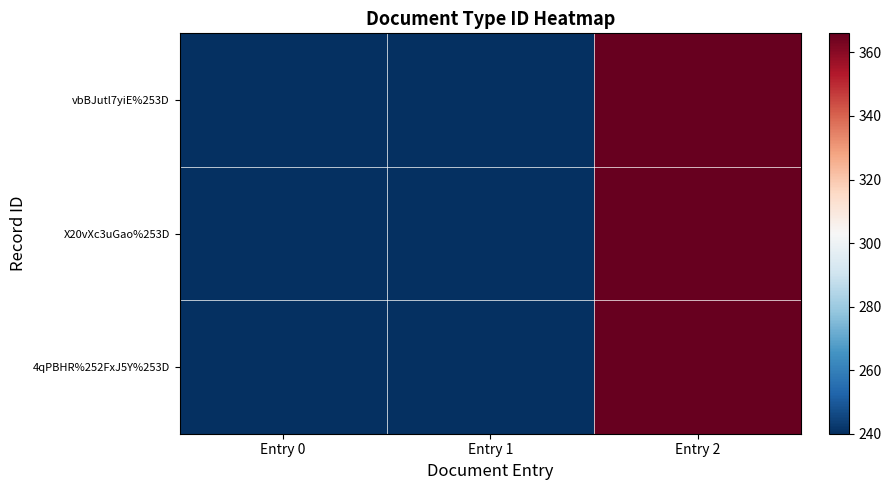

How many categories are shown in the chart?

3